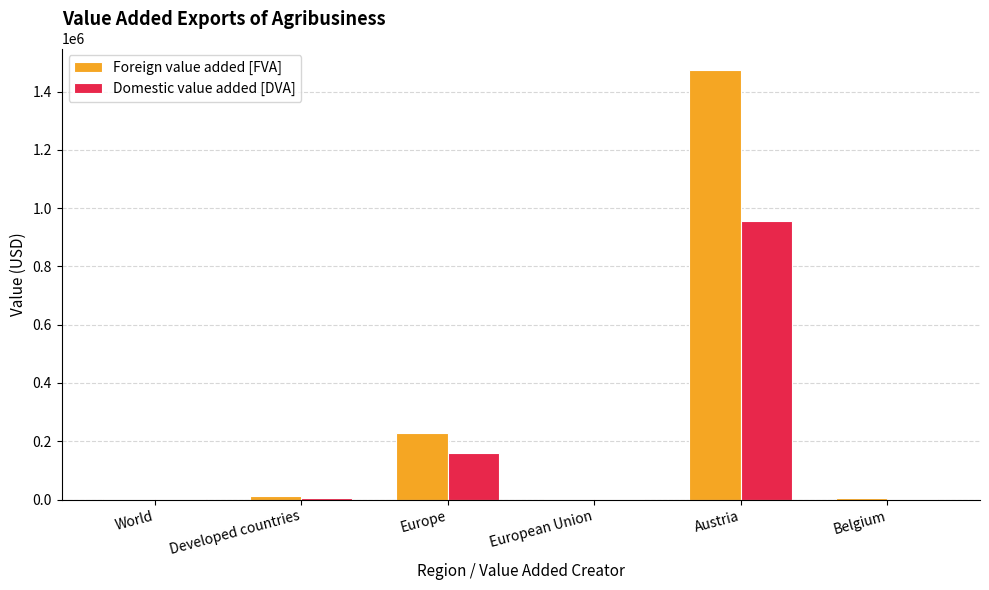

What are all the series names shown in the legend?

Foreign value added [FVA], Domestic value added [DVA]